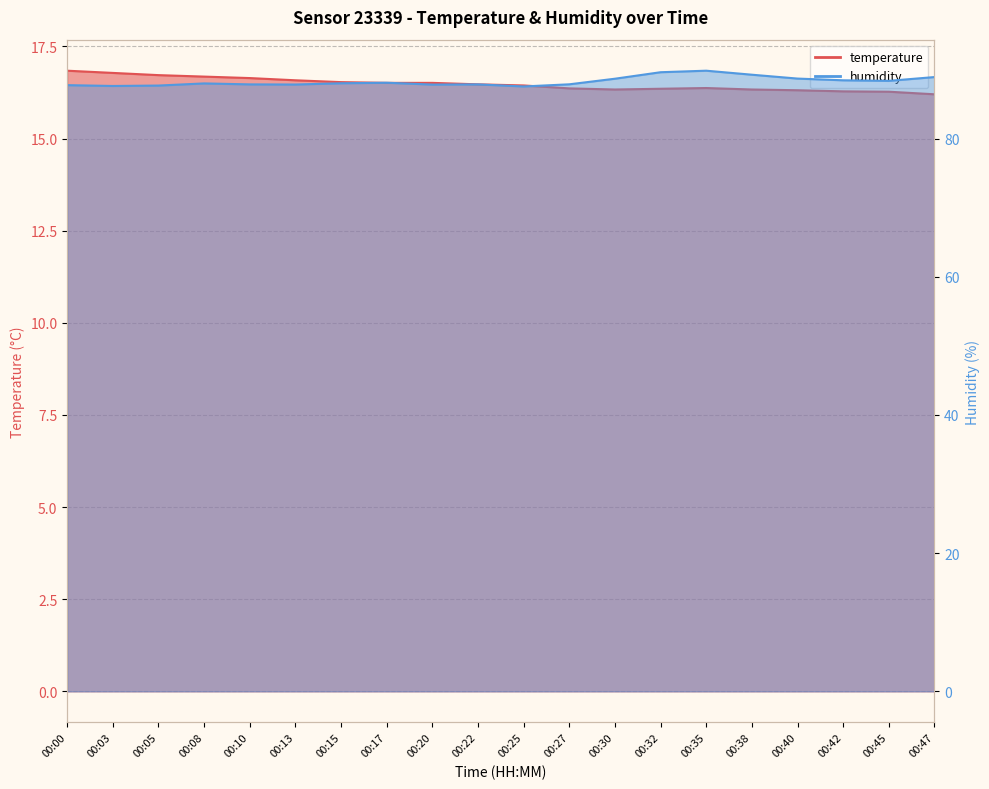

Which series has the largest total across all categories?

humidity